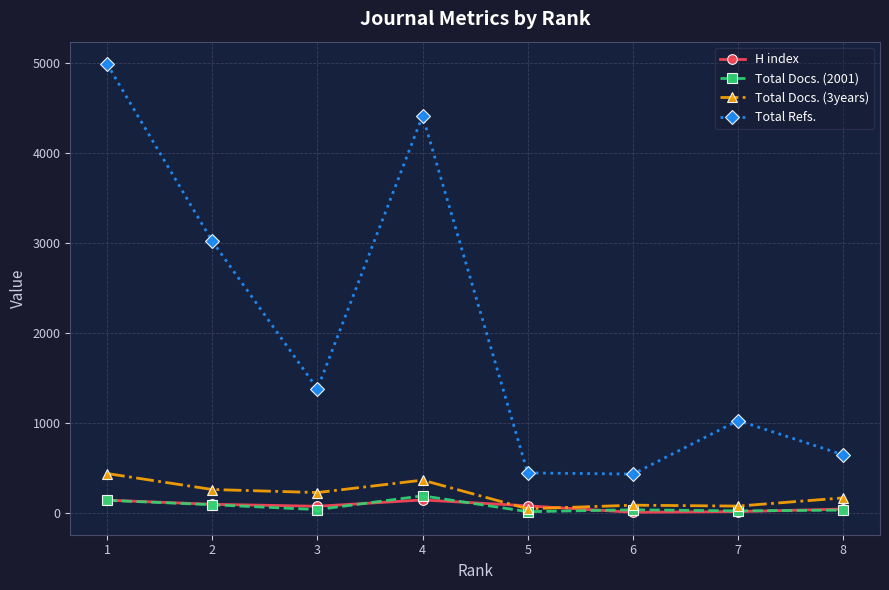

Where is Total Refs. nearest to the value 2711?

2